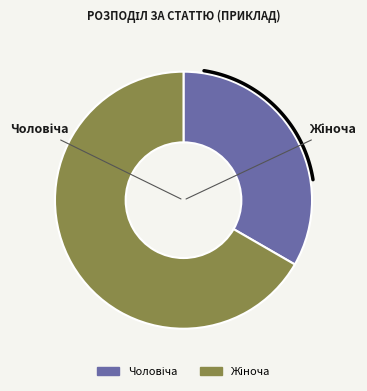

Is it true that Чоловіча is 44% of the pie?

False